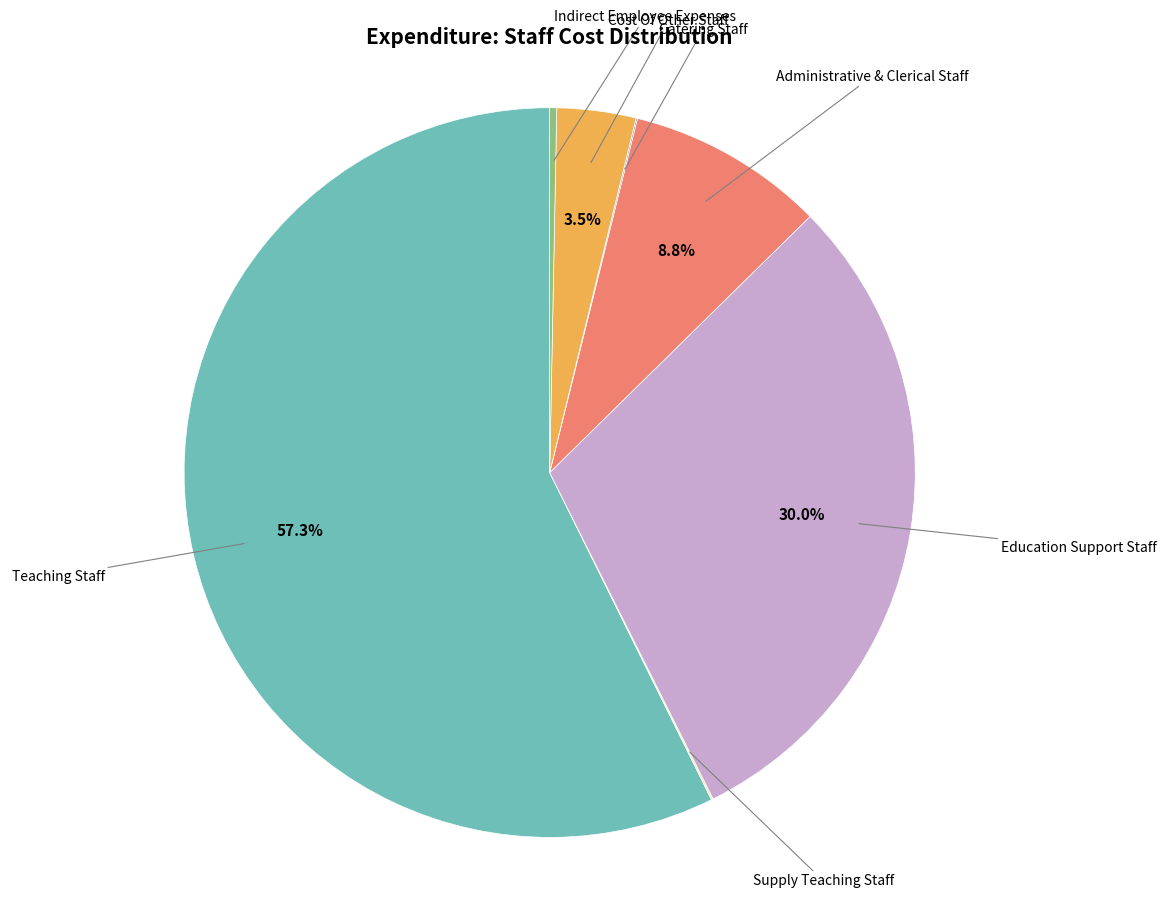

Is there any slice that represents more than half of the pie?

Yes